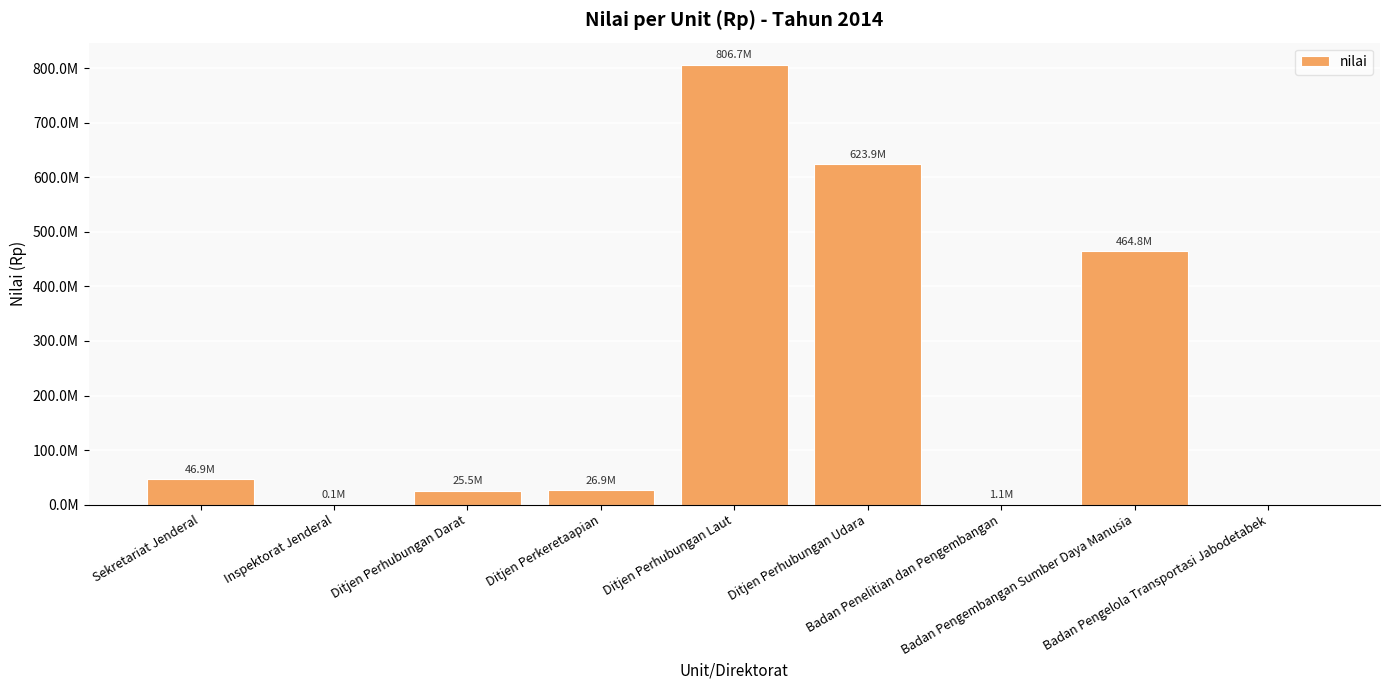

Which category has the lowest value across all series?

Badan Pengelola Transportasi Jabodetabek